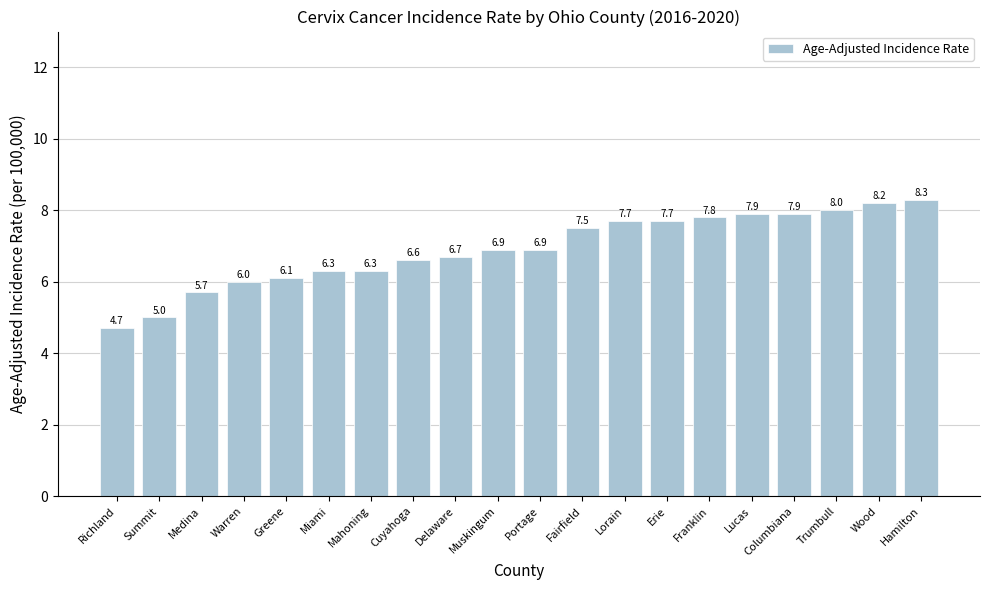

Between Lucas and Portage, which is larger?

Lucas